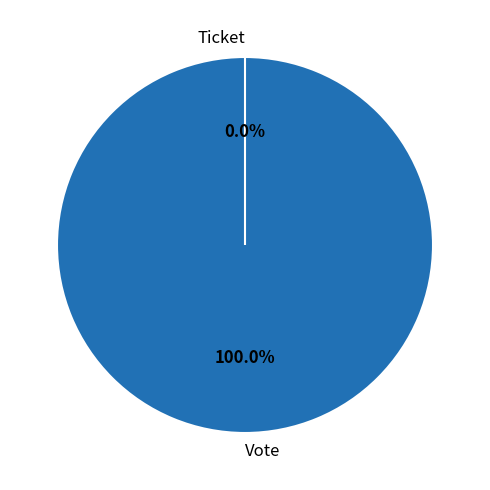

Rank the categories by value from lowest to highest.

Ticket, Vote